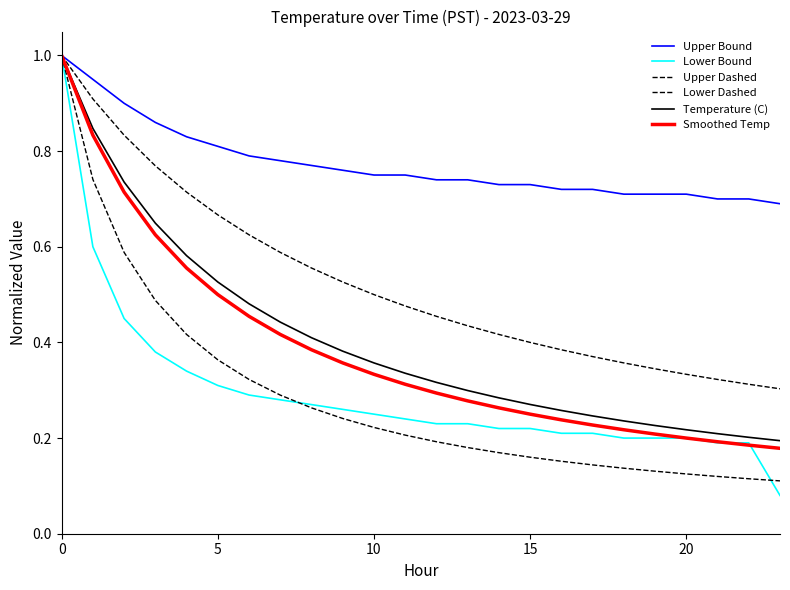

True or false: Upper Bound and Temperature (C) intersect in this chart.

False